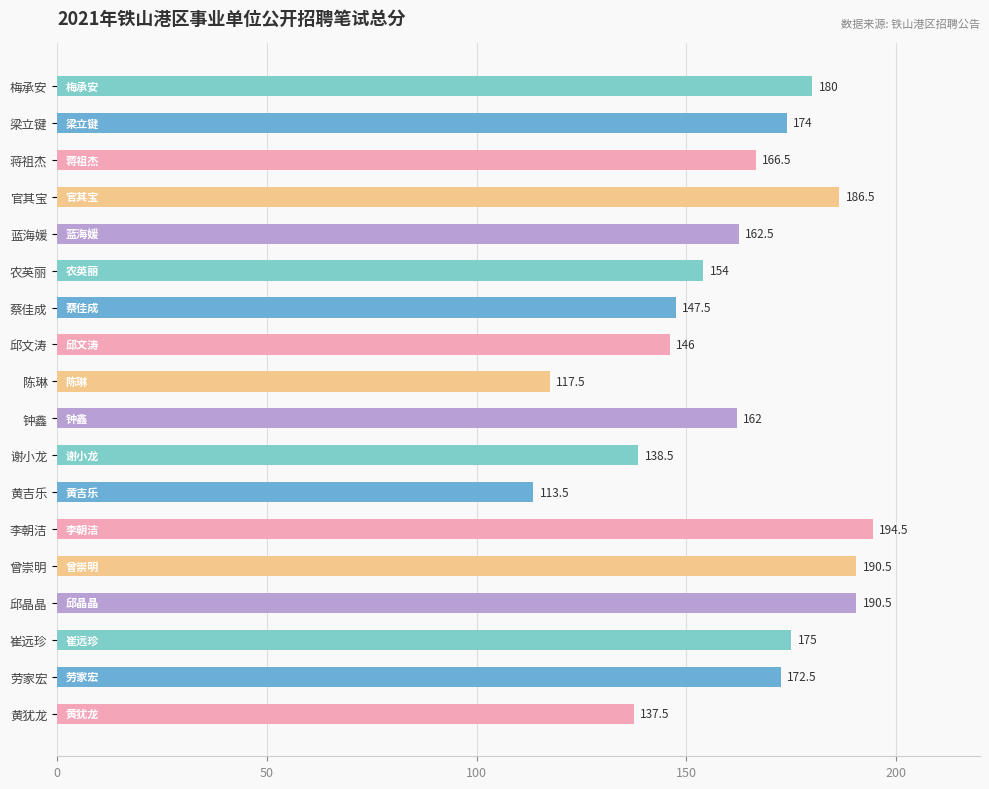

True or false: the data shows 114.9 at 劳家宏.

False